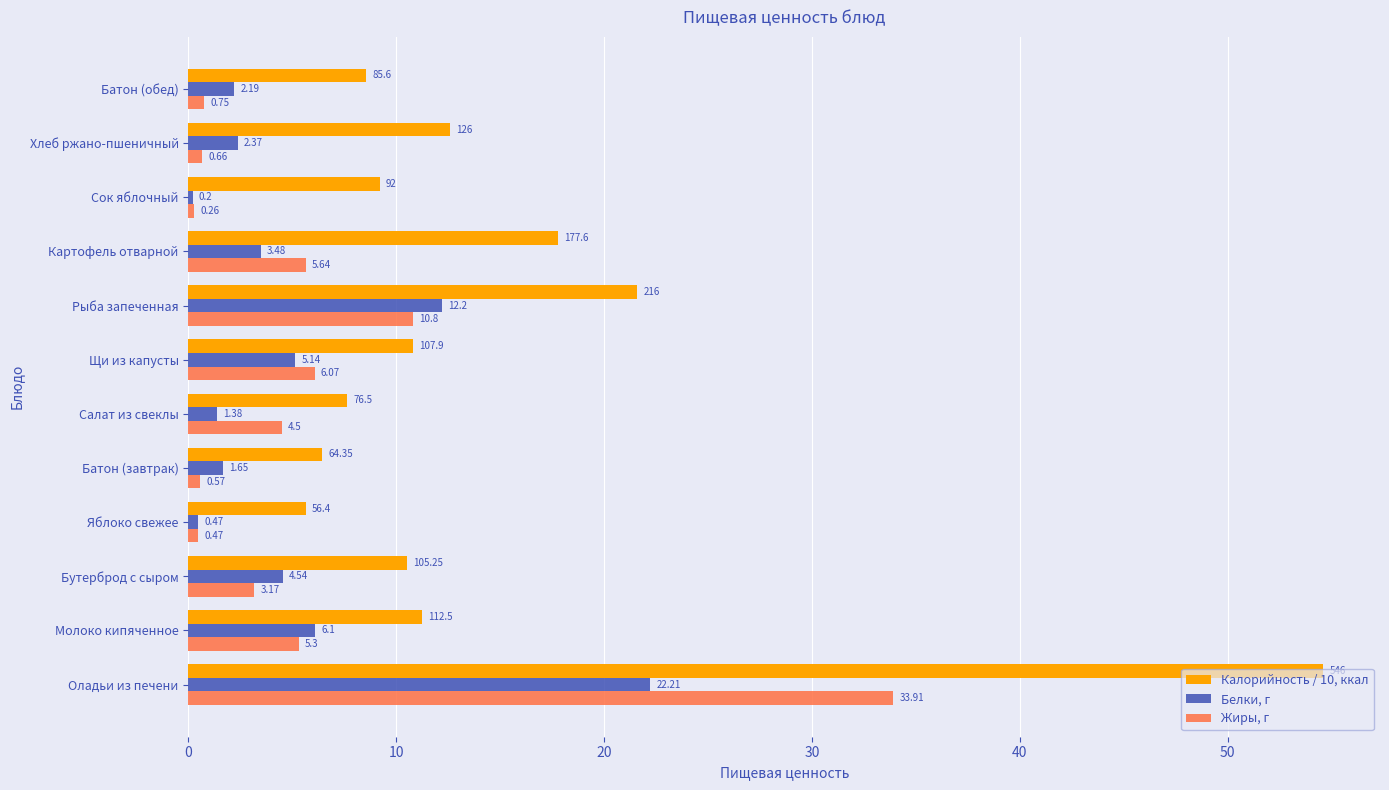

What is the difference between the maximum and second lowest values in the Белки, г series?

21.7